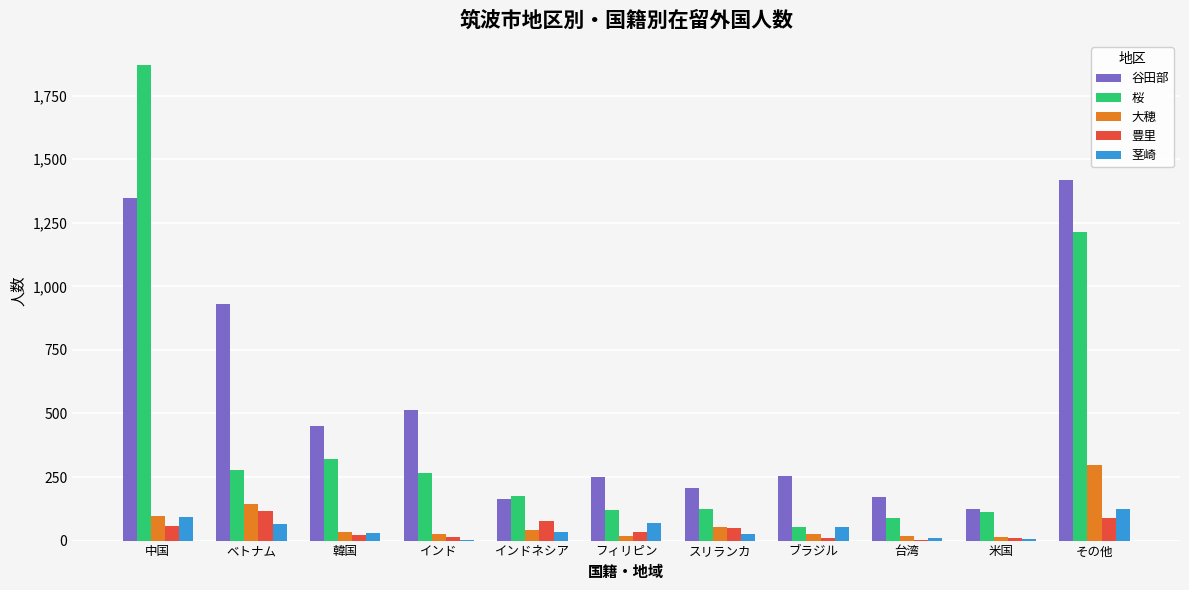

What is the highest value of the 茎崎 series?

125